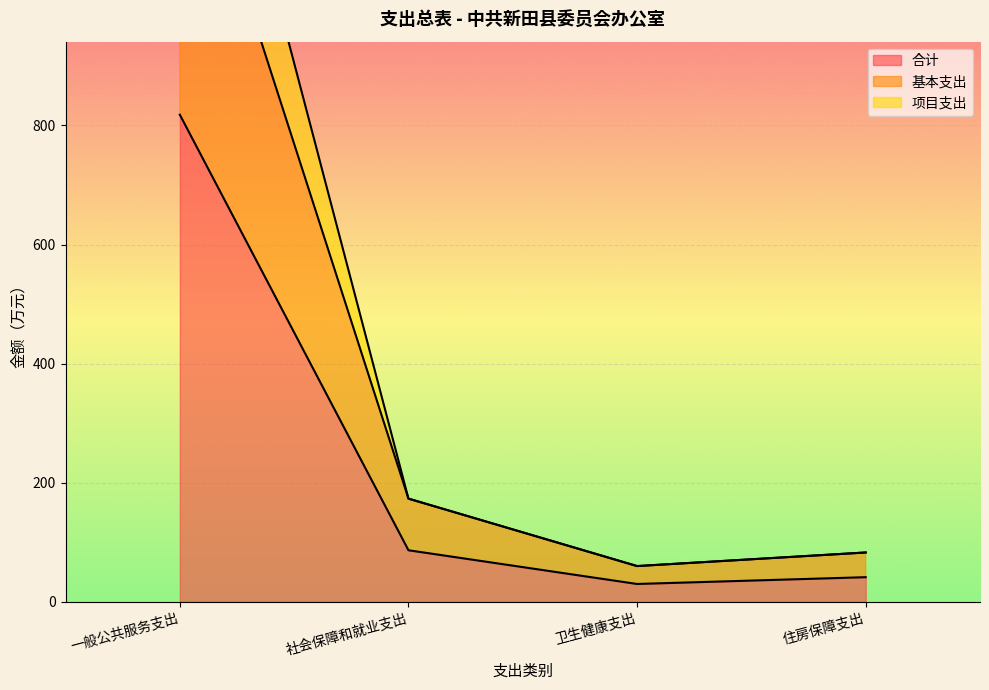

Where does the 项目支出 series first go above 173?

一般公共服务支出